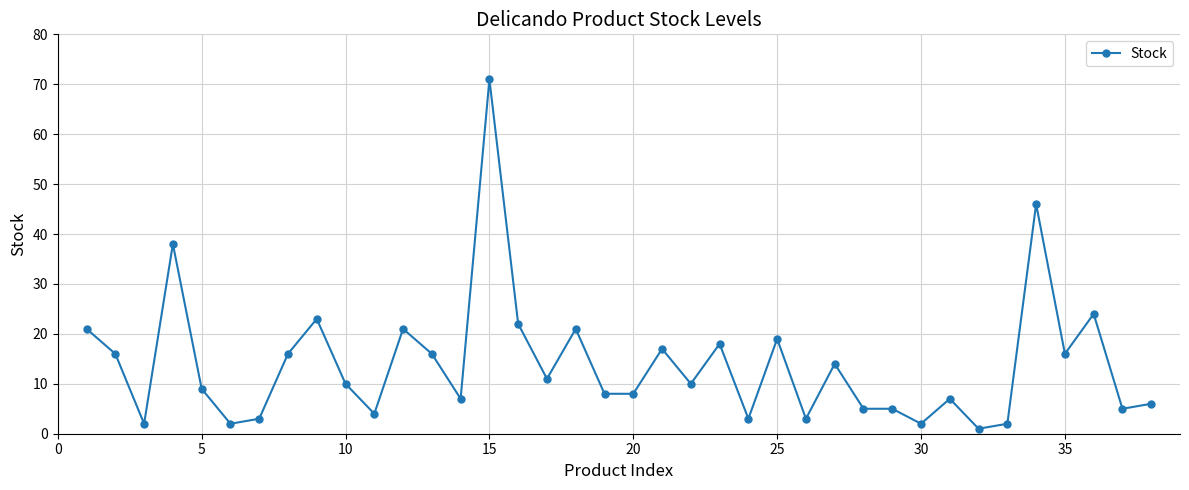

What is the difference between the second highest and second lowest values?

44